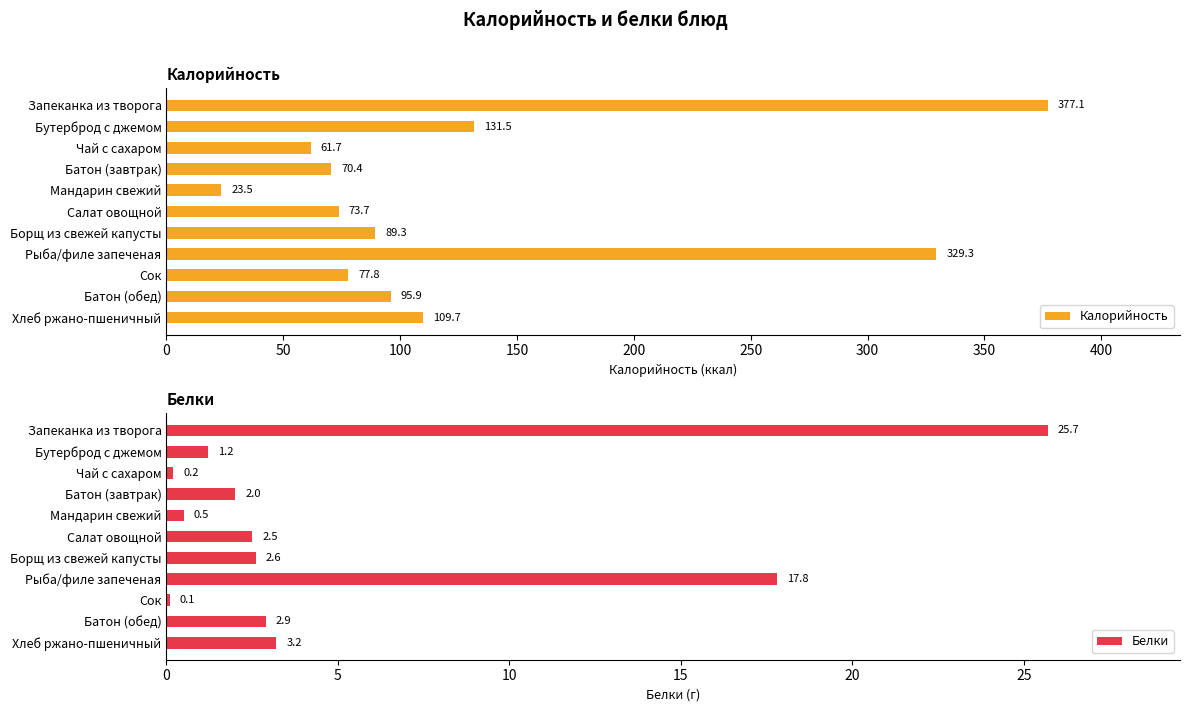

Which series has the largest range (max minus min)?

Калорийность